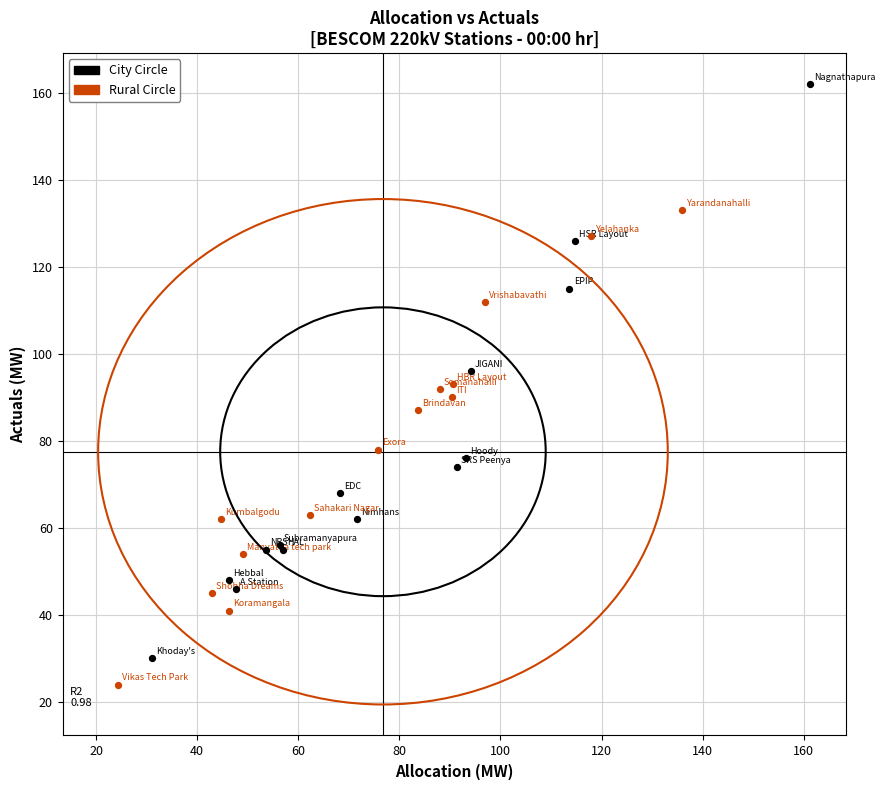

Which series contains the highest Y value?

City Circle